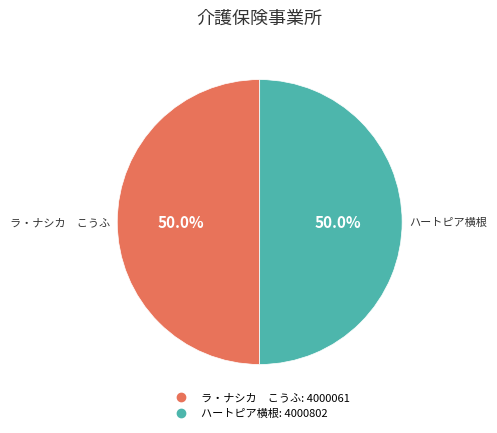

Approximately how many times larger is the value at ラ・ナシカ こうふ compared to ハートピア横根?

1.0